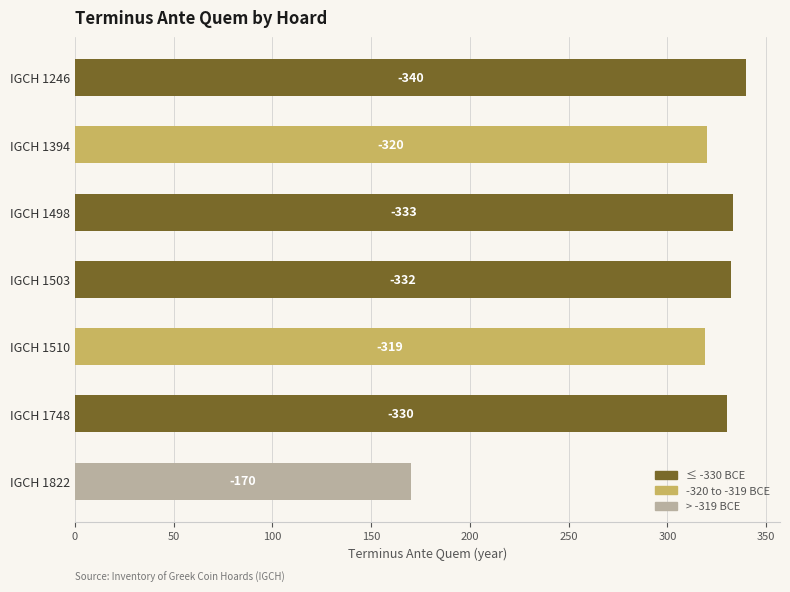

How many bars are there in total?

7